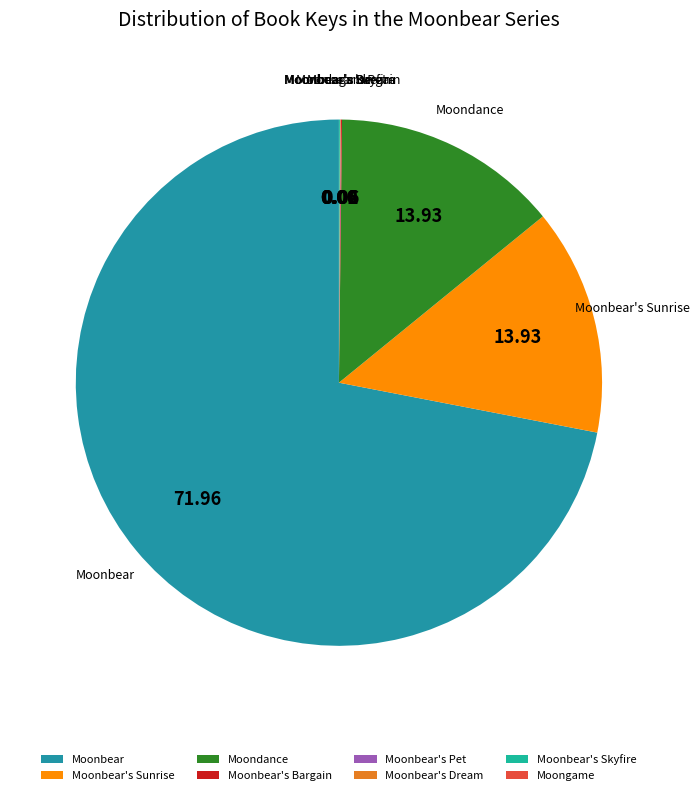

Which slice is the largest?

Moonbear